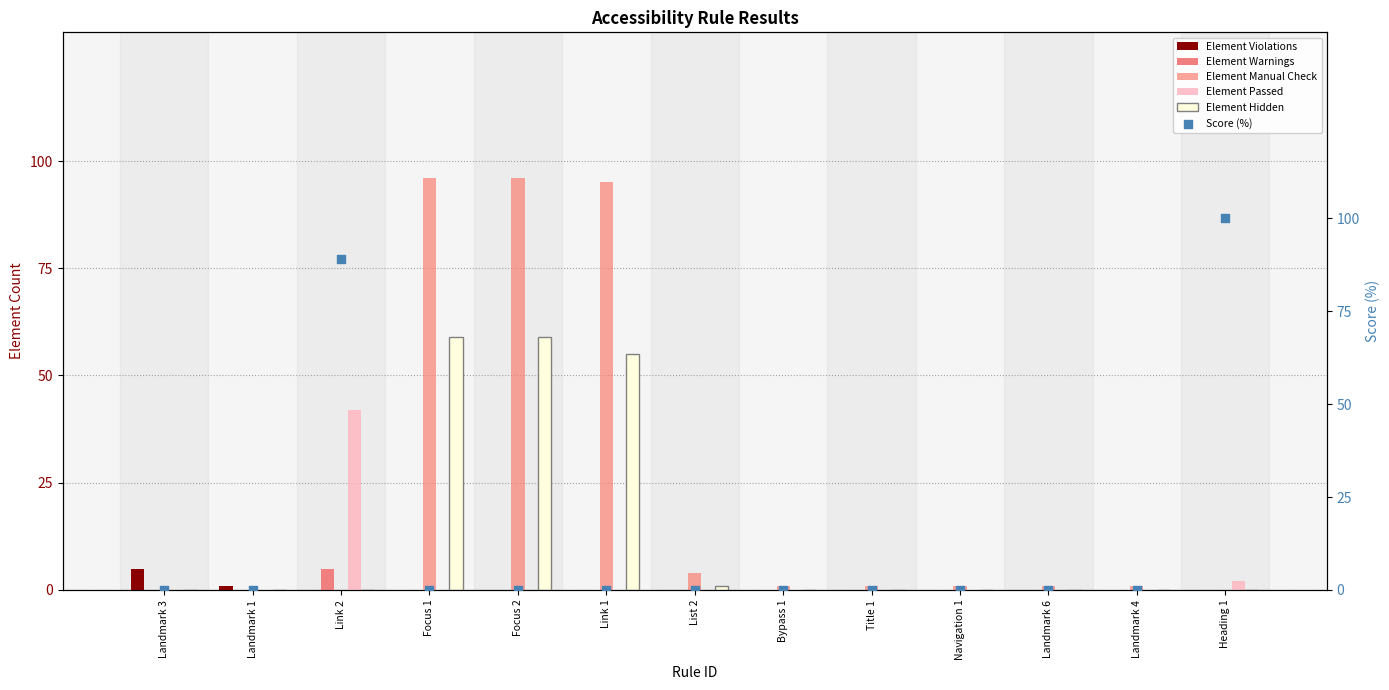

At how many categories does at least one series exceed 79?

5